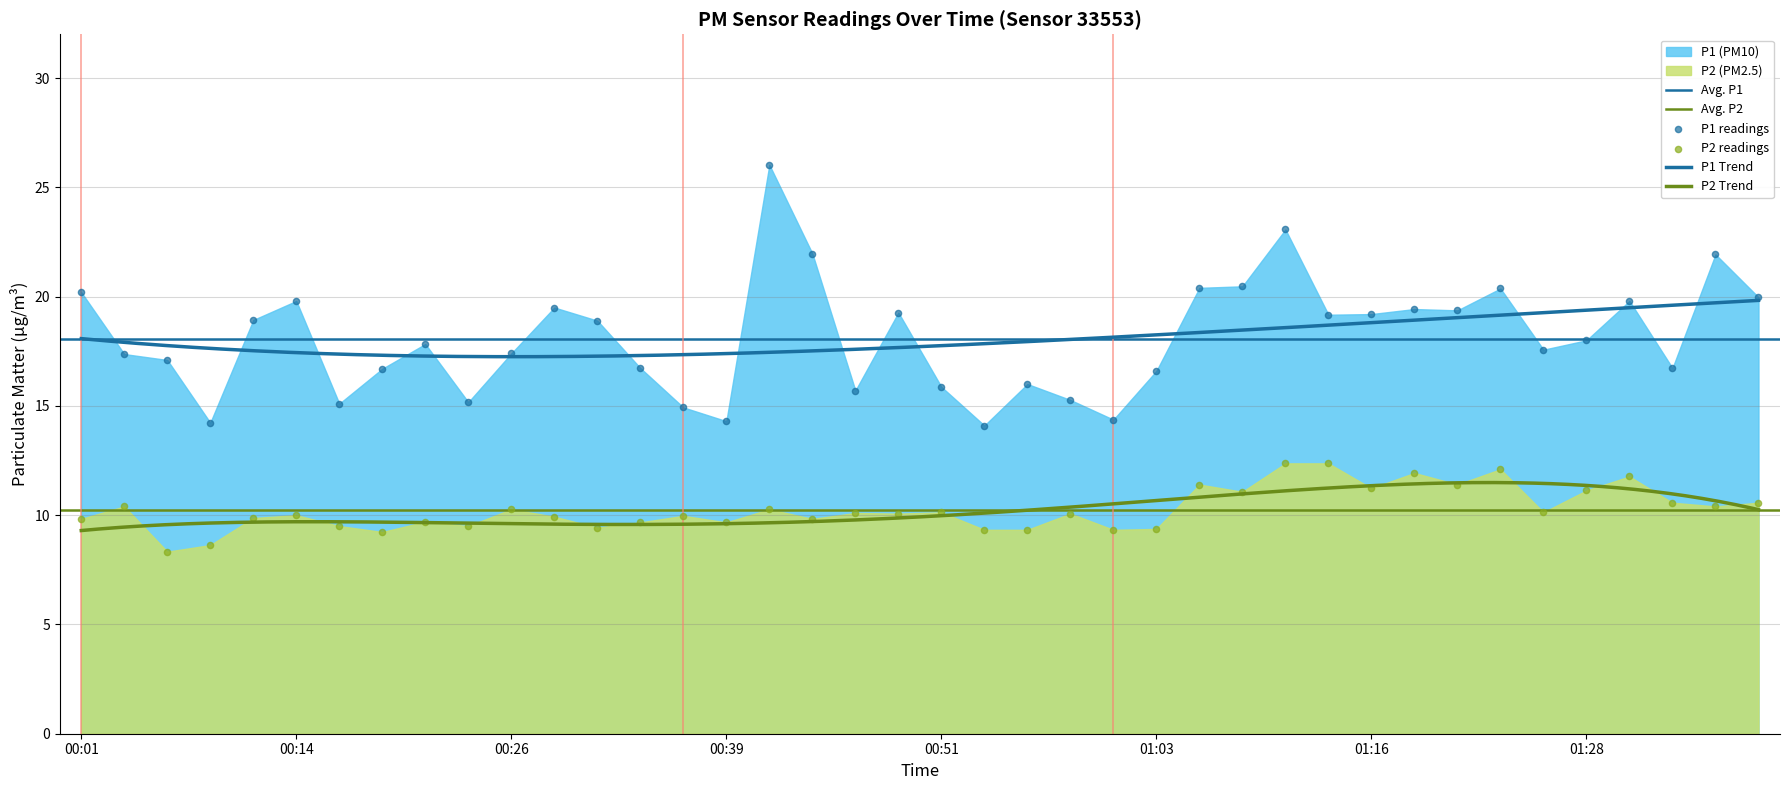

Is the value of P1 at 00:24 greater than the value of P2 at 01:11?

Yes